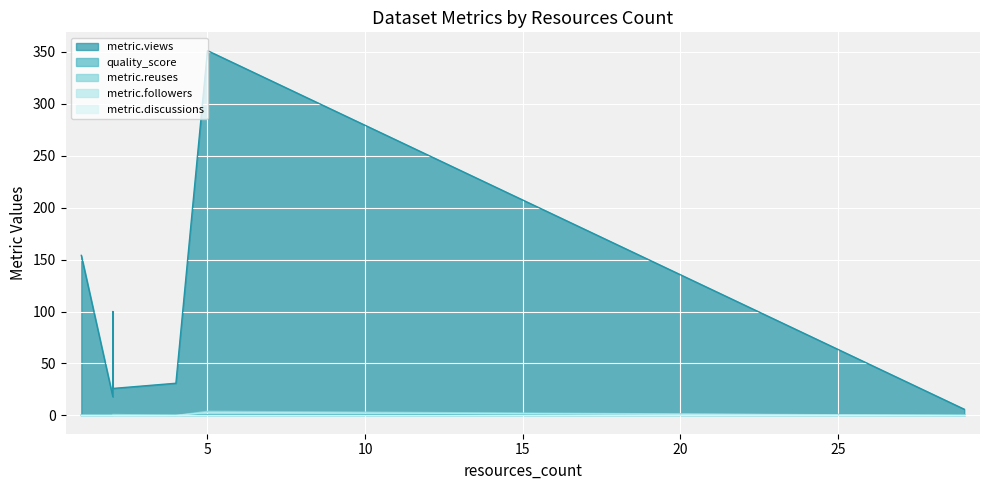

Which category has the highest value in the metric.reuses series?

5